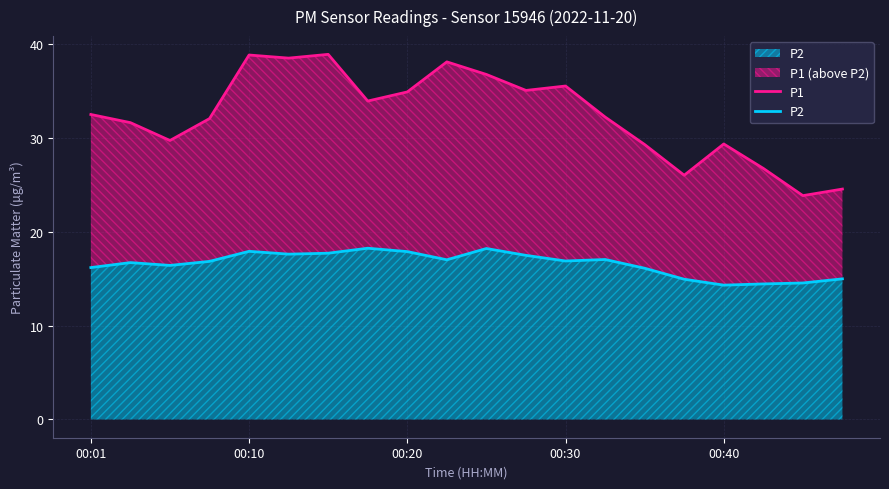

The value of P1 at 00:10 is 8.8. True or false?

False